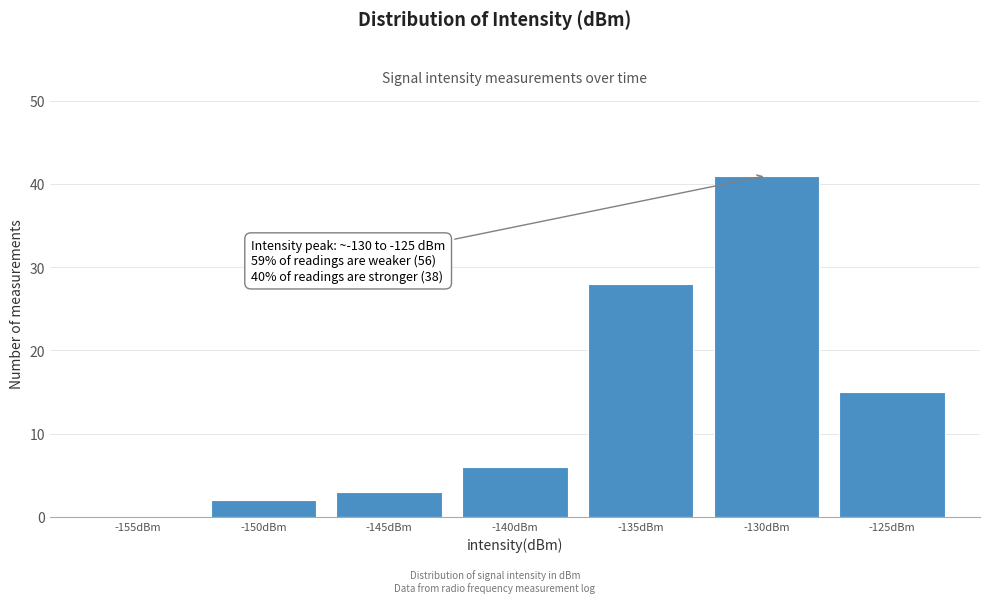

Reading left to right, list all the values displayed in this chart.

-155dBm=0	-150dBm=2	-145dBm=3	-140dBm=6	-135dBm=28	-130dBm=41	-125dBm=15